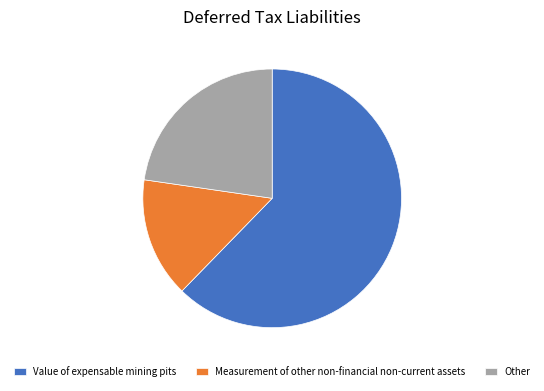

Is the sum of Value of expensable mining pits and Other greater than half?

Yes